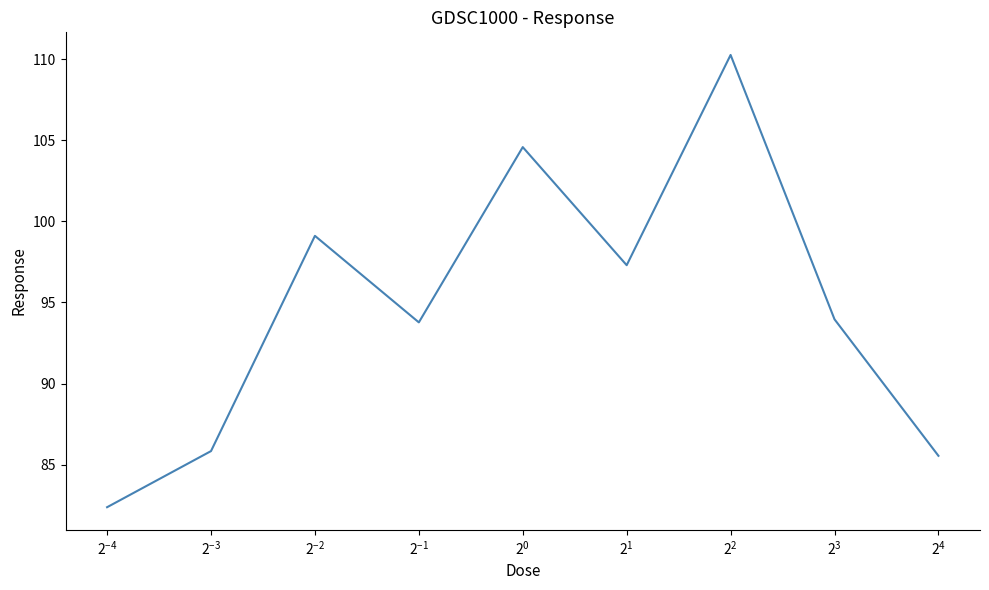

What is the smallest value displayed?

82.4